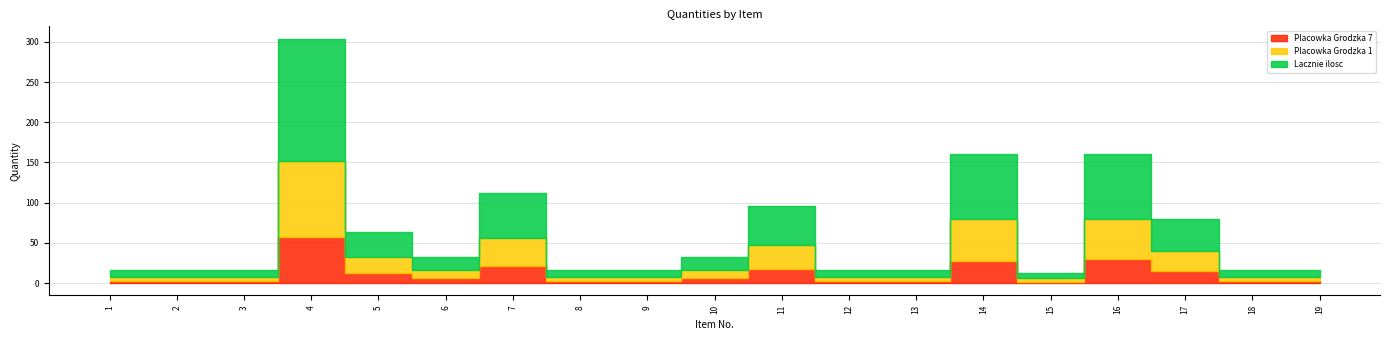

True or false: Lacznie ilosc has a value of 231 at 4.

False